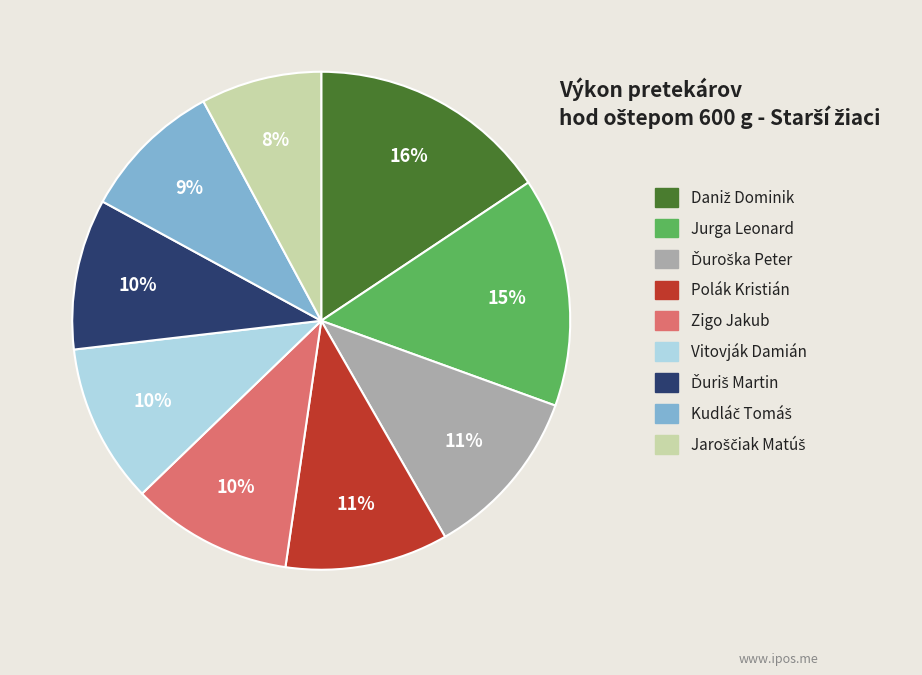

To the nearest percent, what is the combined percentage of Polák Kristián and Vitovják Damián?

21%